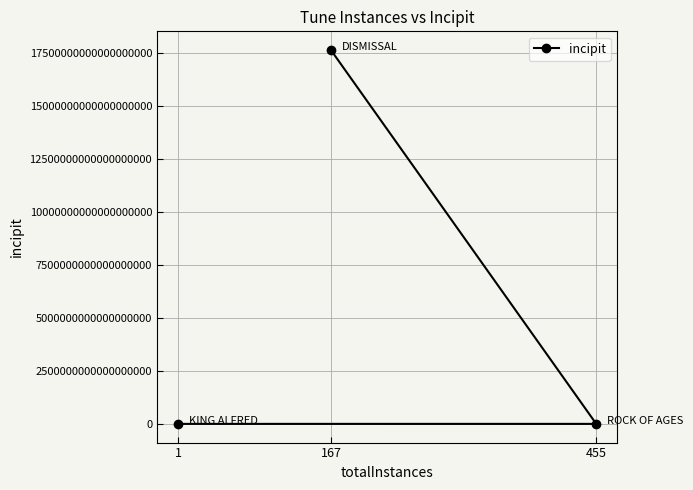

What is the minimum value shown in the chart?

112344311232211